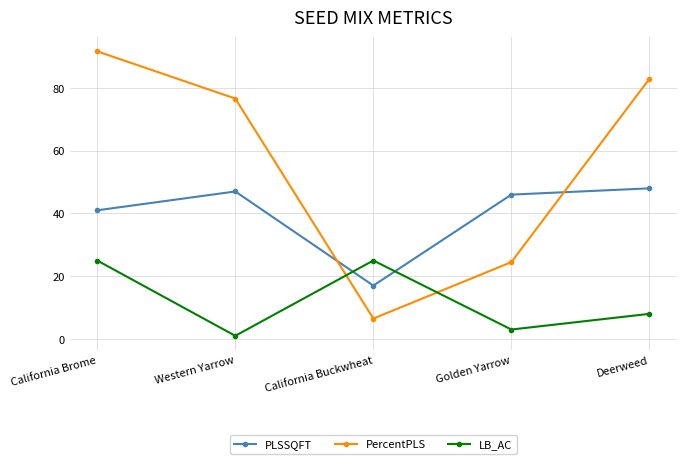

True or false: LB_AC has more than 1 interior local peaks.

False